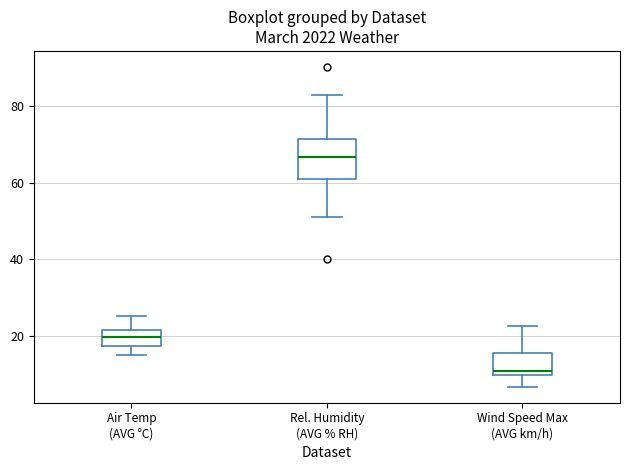

Reading left to right, transcribe this box plot: for each box, give where its median line is, the range the box spans, and where its two whiskers end, as read against the y-axis. The values are not printed on the chart, so give them approximately, as read against the axis.

Air Temp (AVG °C): median 20, box 18 to 22, whiskers 16 to 26
Rel. Humidity (AVG % RH): median 66, box 60 to 72, whiskers 52 to 82
Wind Speed Max (AVG km/h): median 10 (just above the box's lower edge), box 10 to 16, whiskers 6 to 22